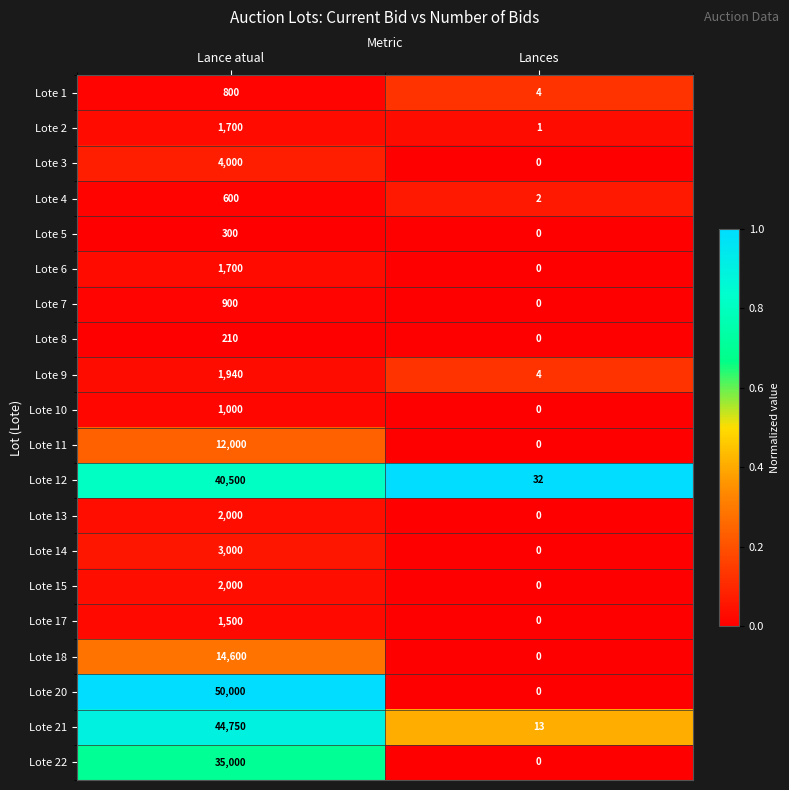

List the labels in order of Lote 6 value, largest first.

Lance atual, Lances